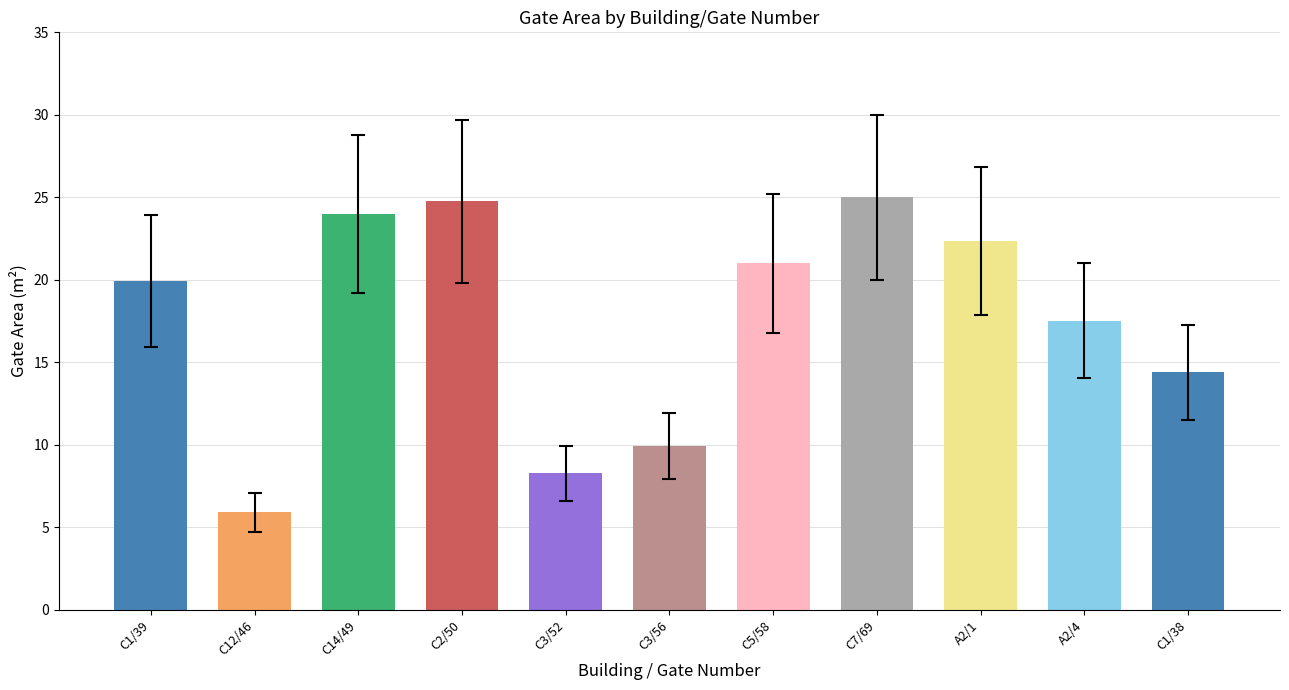

How many values are below 19?

5